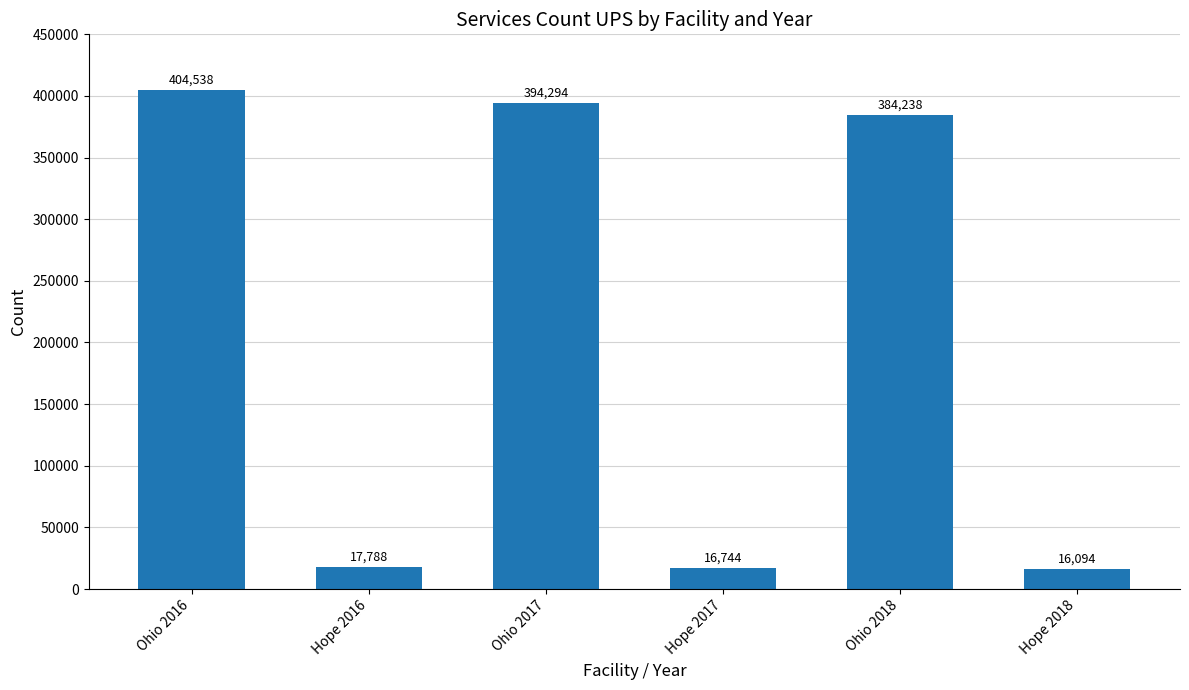

True or false: the data shows 384238 at Ohio 2018.

True